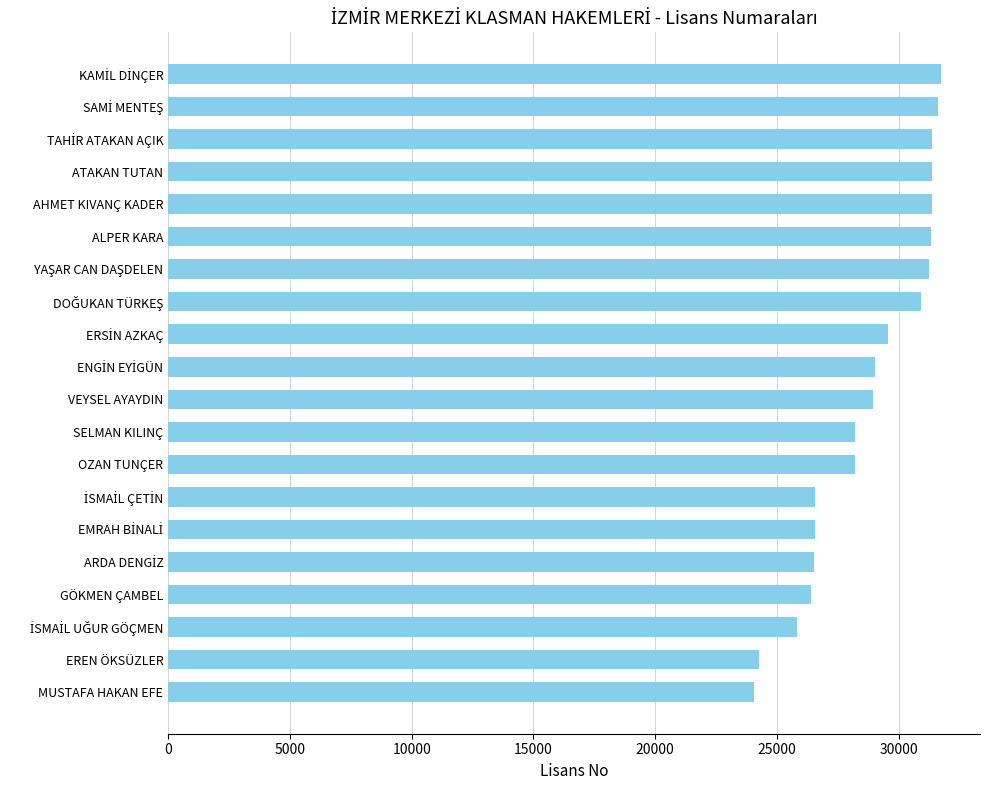

The chart shows a value of 42376 at VEYSEL AYAYDIN. True or false?

False